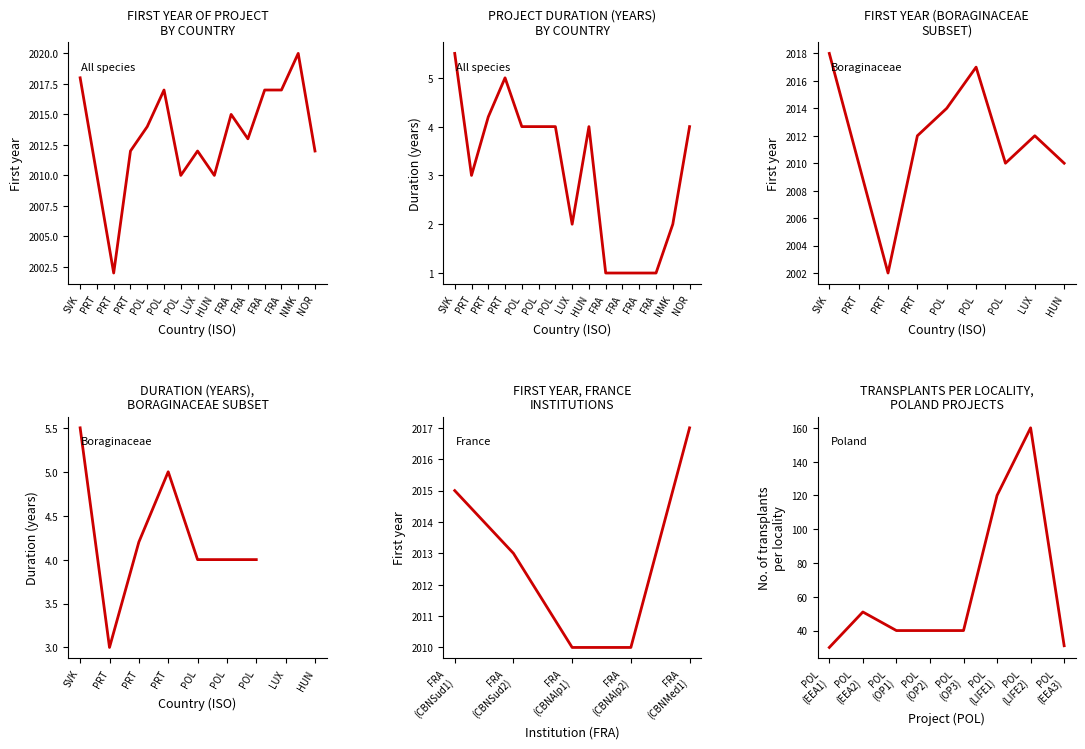

At which label does Duration (years) reach its minimum?

FRA